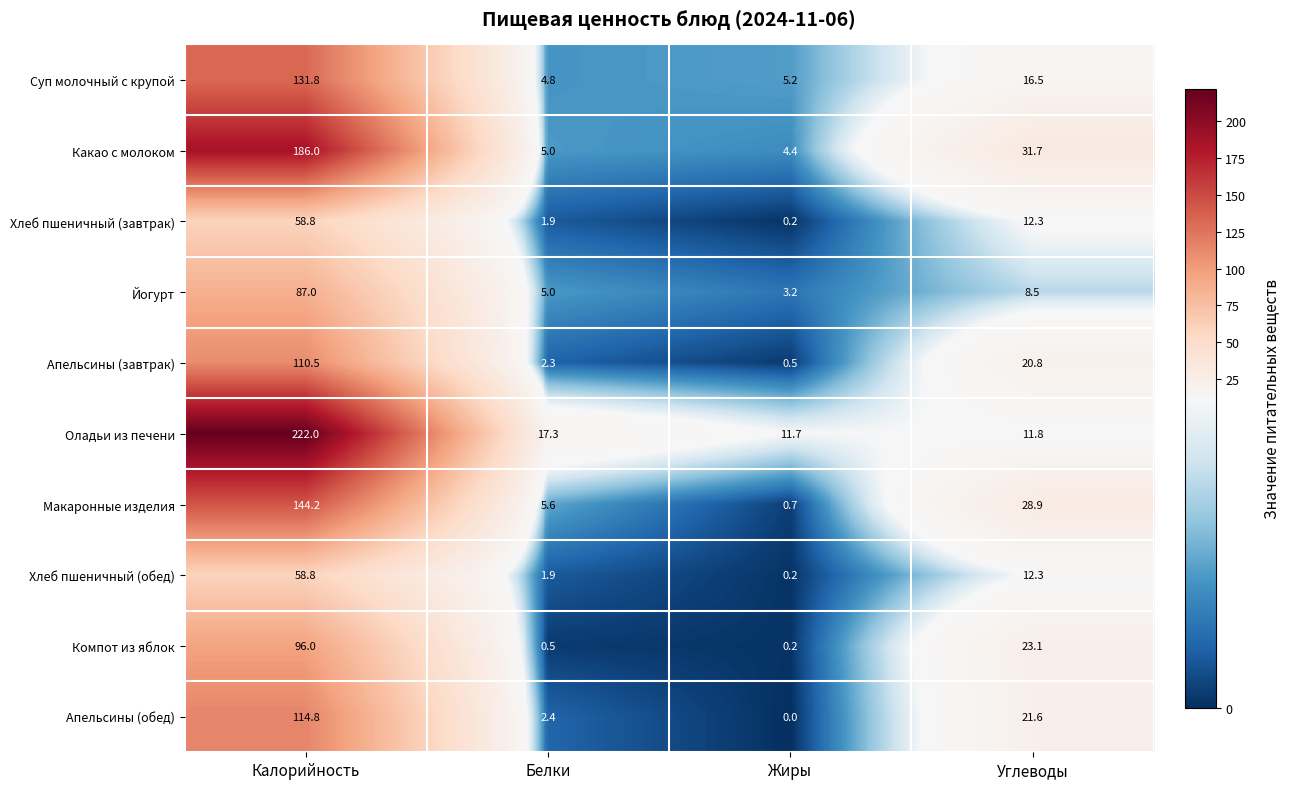

Between Калорийность and Углеводы, which series saw the biggest shift?

Оладьи из печени